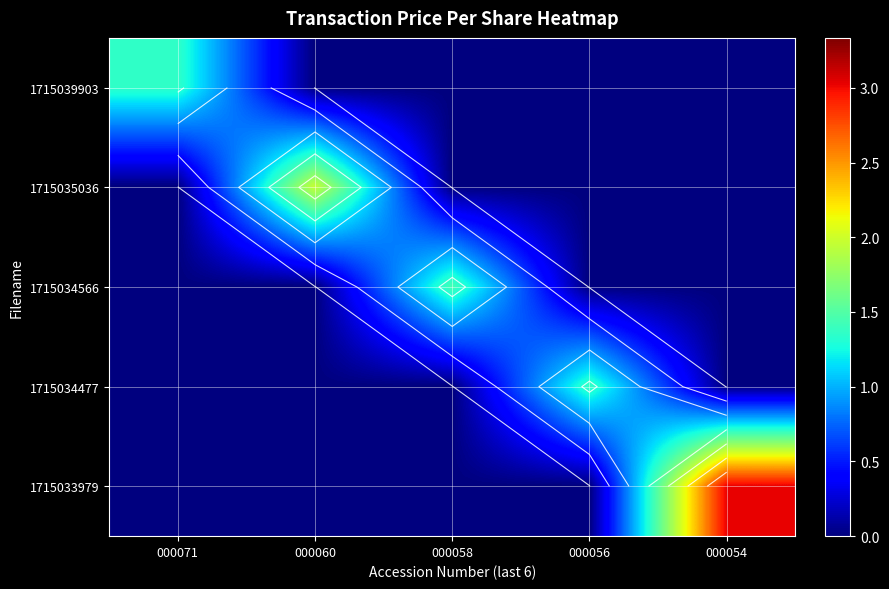

What is the difference between the highest and lowest values at 000058?

1.4